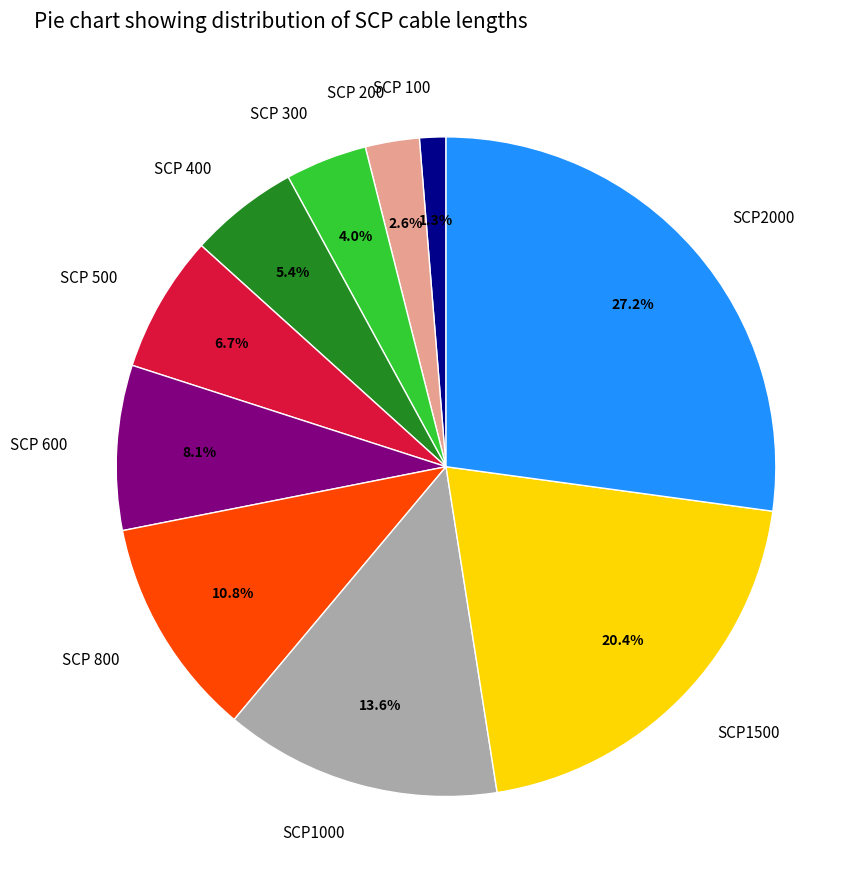

True or false: SCP 300 accounts for 4% of the total.

True